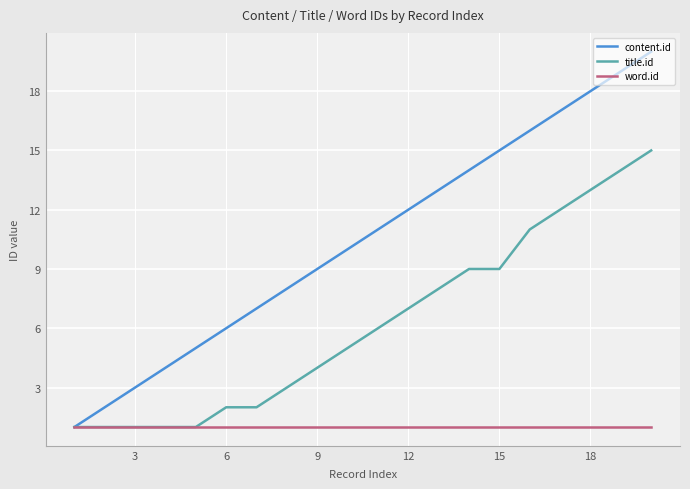

True or false: title.id and content.id cross at least once.

False